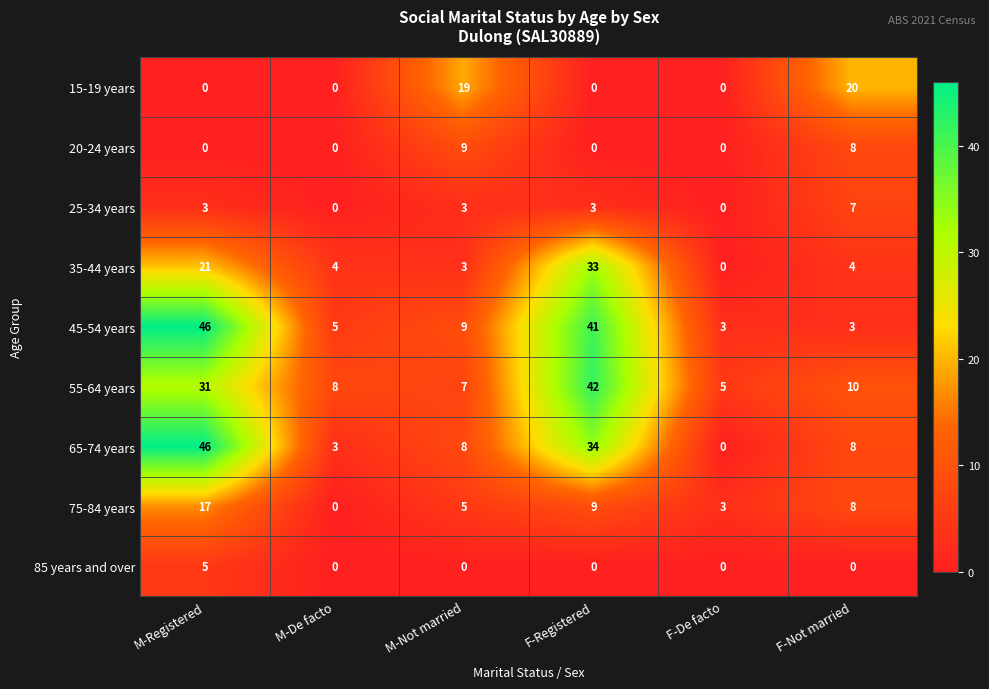

Count the number of data series in this chart.

9